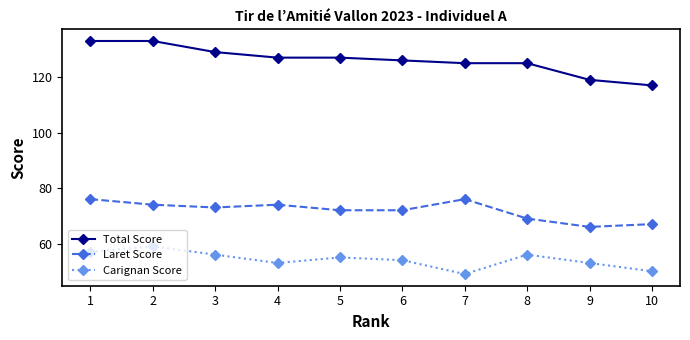

What is the difference between the maximum and minimum values in the Total Score series?

16